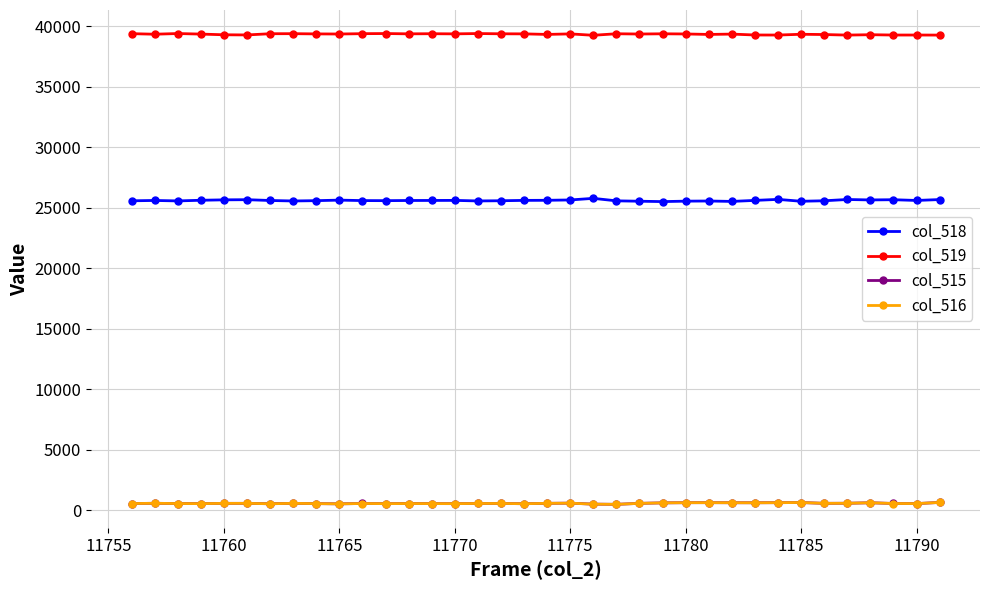

What is the maximum value shown in the chart?

39404